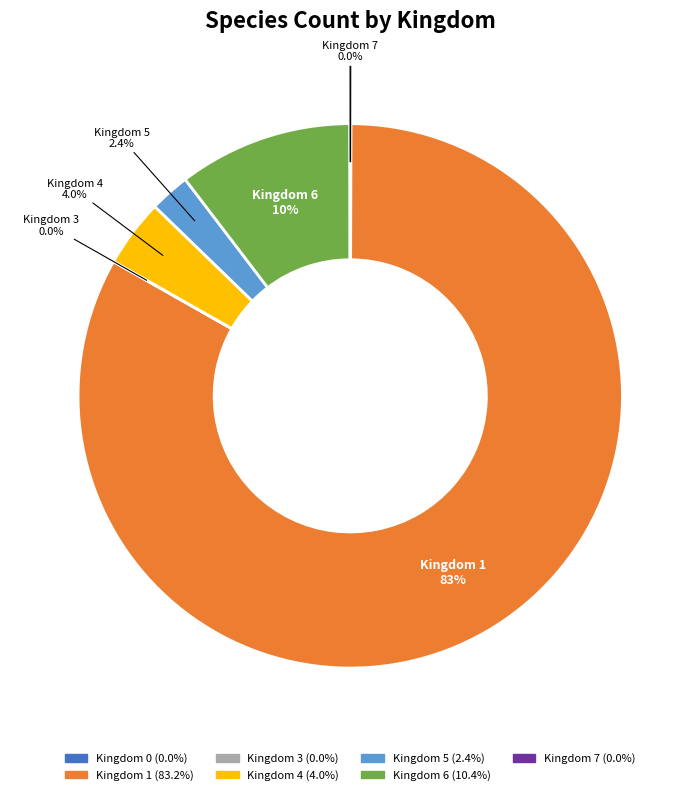

Which slice is the largest?

Kingdom 1